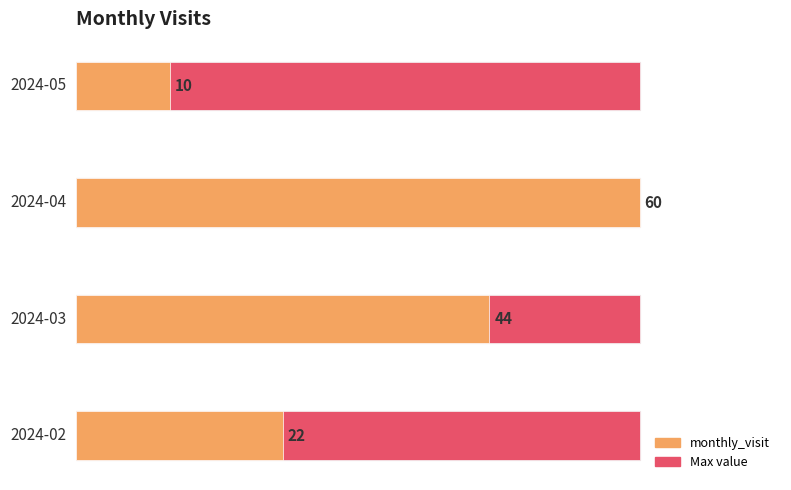

Reading left to right, what are all the values shown in this chart?

2024-02=22	2024-03=44	2024-04=60	2024-05=10